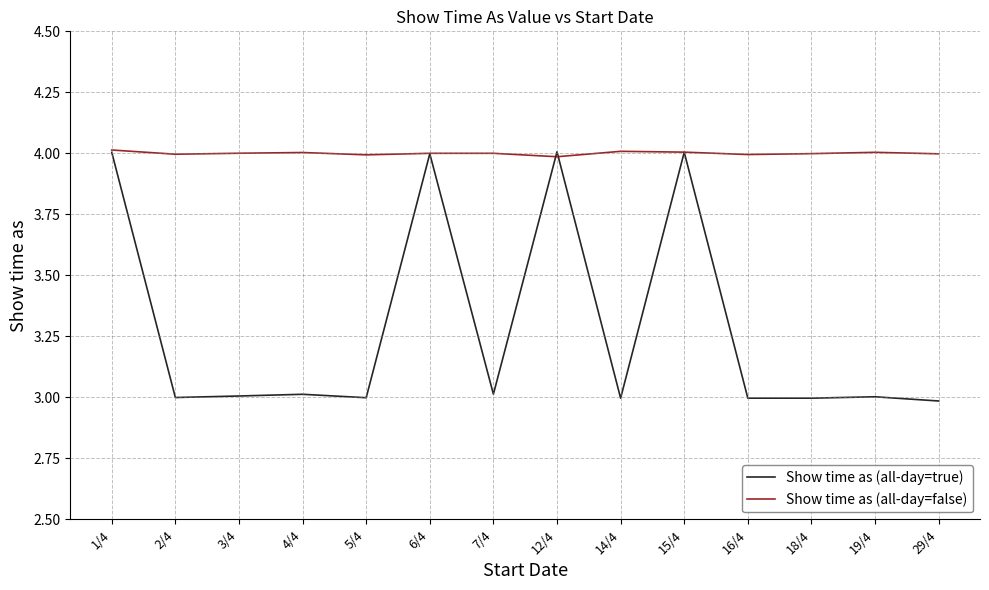

In Show time as (all-day=true), how many points are higher than both neighbors (excluding endpoints)?

5